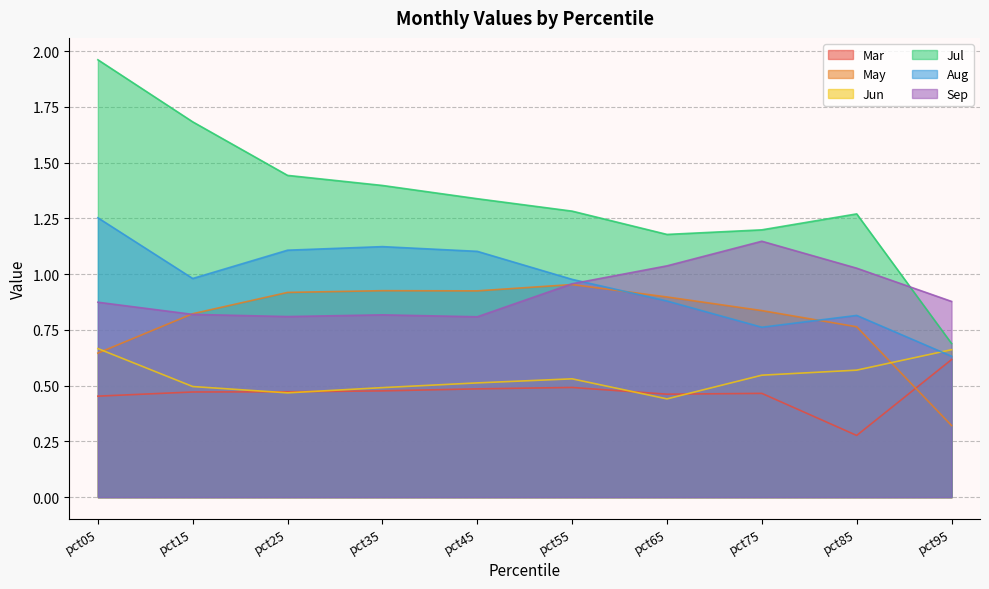

List the series in order of their peak value, lowest first.

Mar, Jun, May, Sep, Aug, Jul